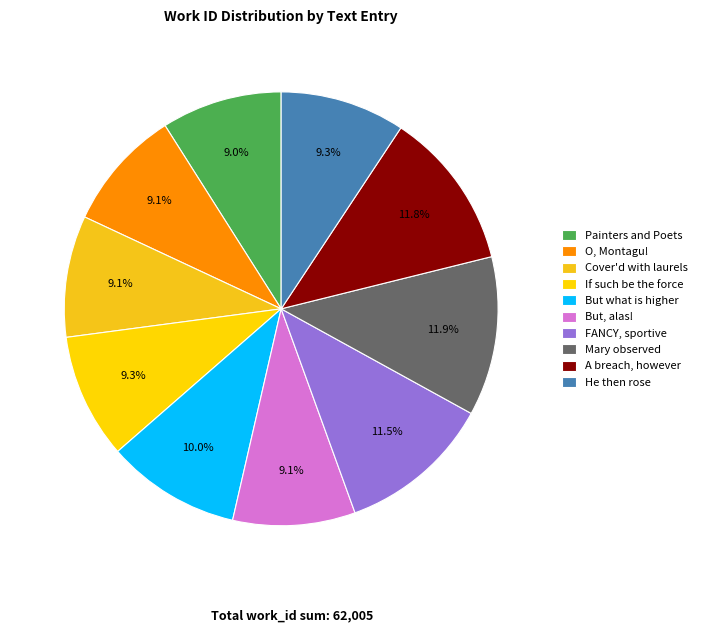

Which category has the smallest portion of the pie?

Painters and Poets